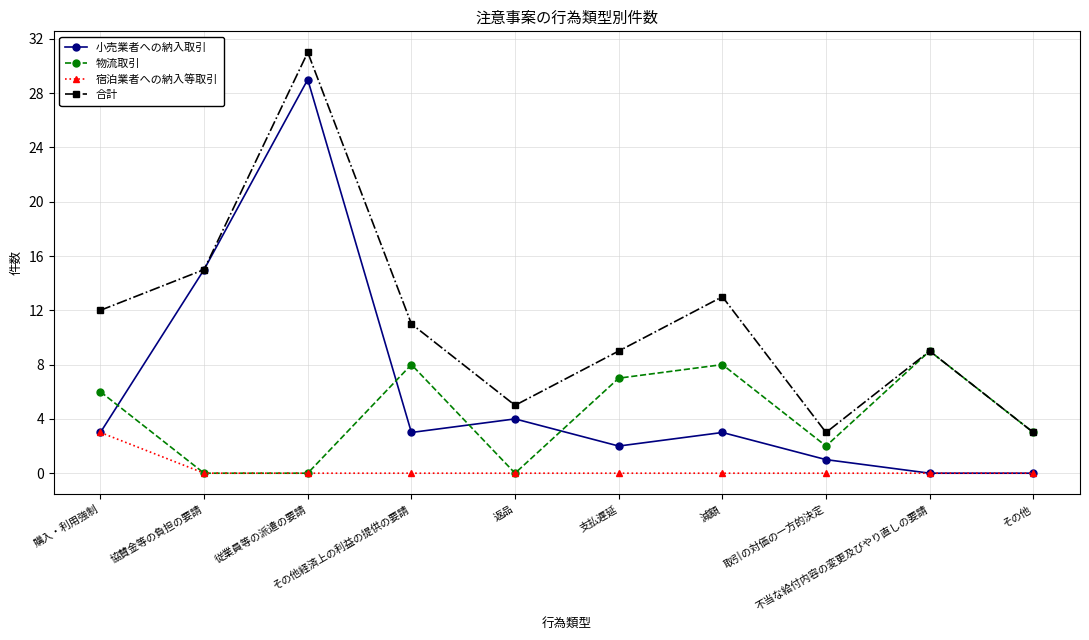

At which category does 小売業者への納入取引 reach its first local peak?

従業員等の派遣の要請